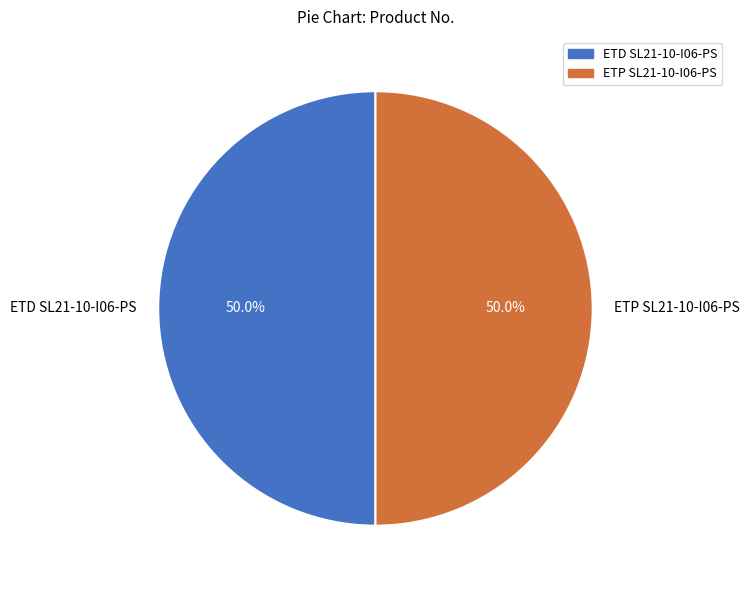

How many segments does this pie chart have?

2